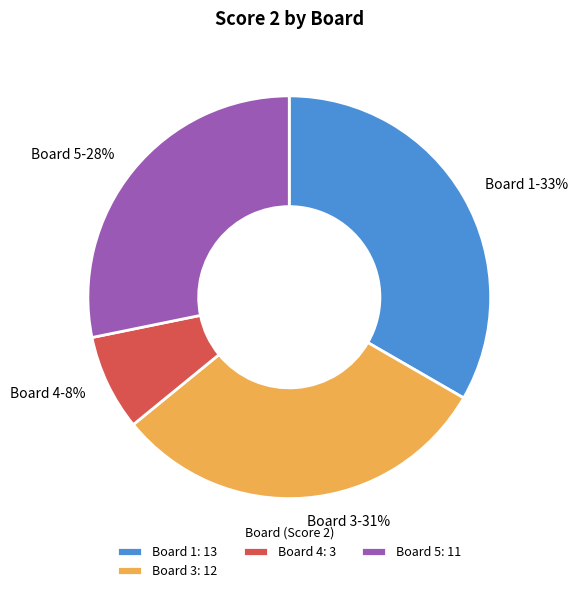

The Board 4 slice represents 8% of the pie. True or false?

True